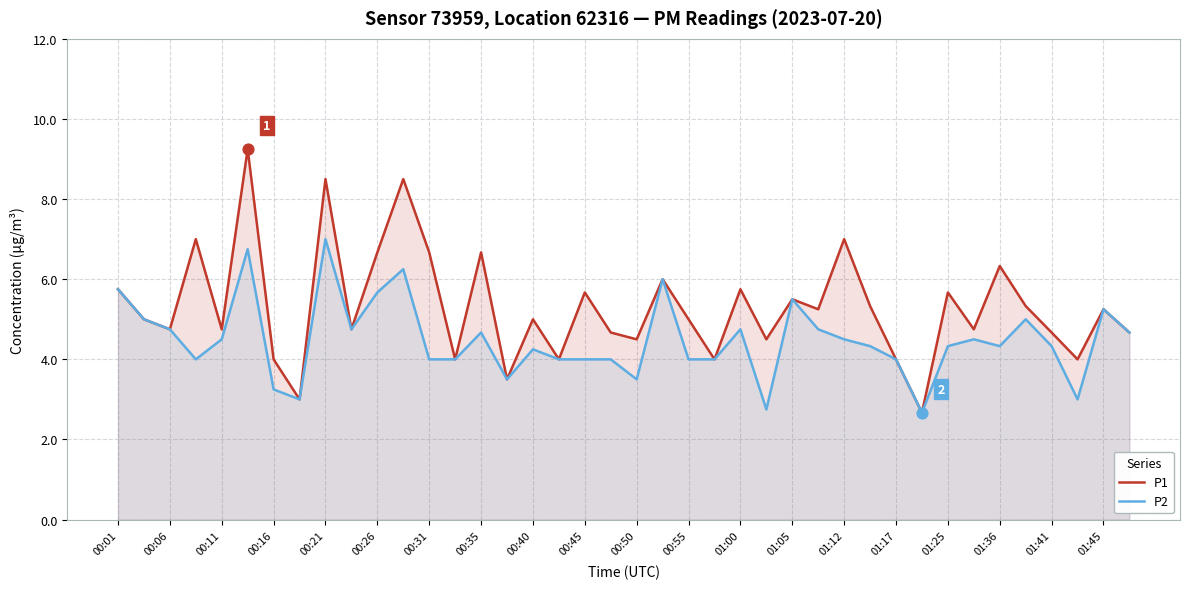

Which series reaches the maximum Y coordinate?

P1